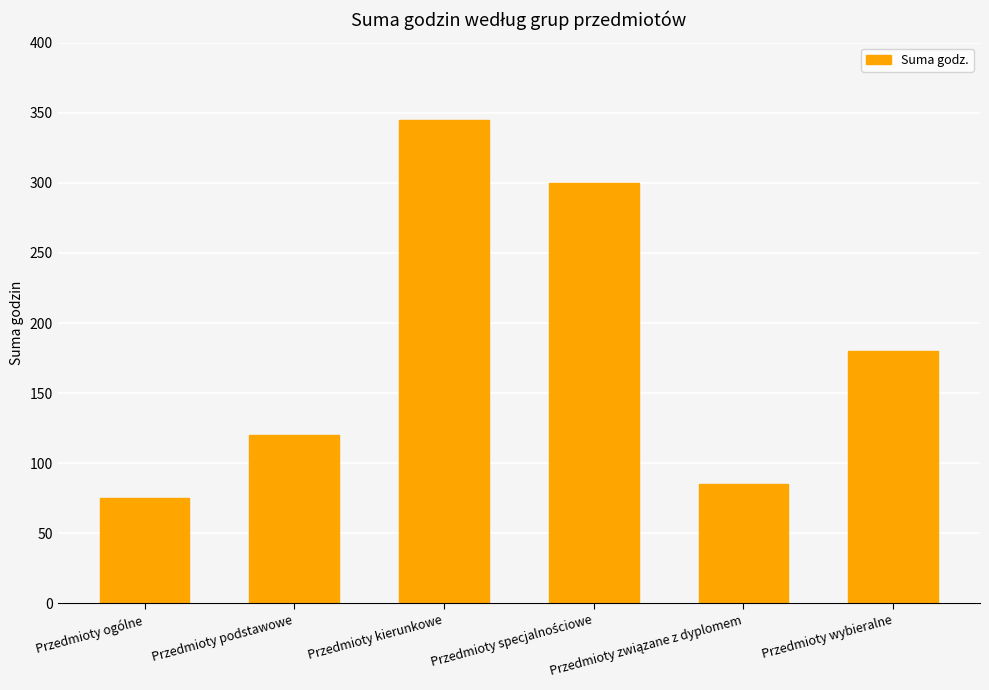

The chart shows a value of 536 at Przedmioty kierunkowe. True or false?

False